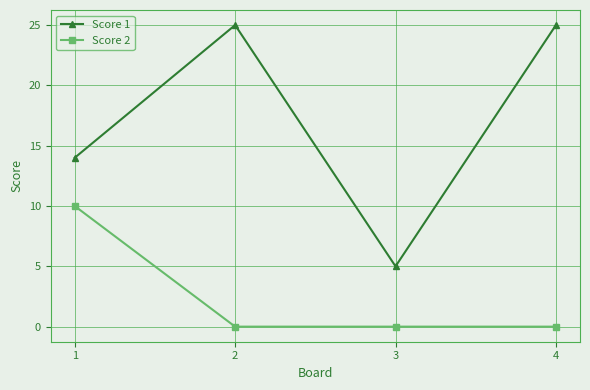

Between 2 and 3, which series saw the biggest shift?

Score 1